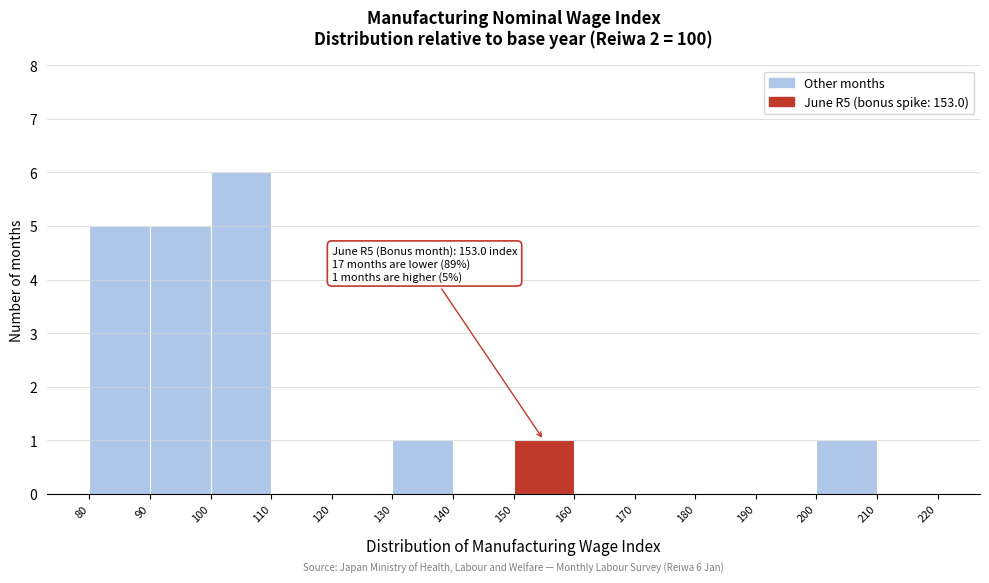

Over which range of the x-axis is the bar tallest?

100 to 110